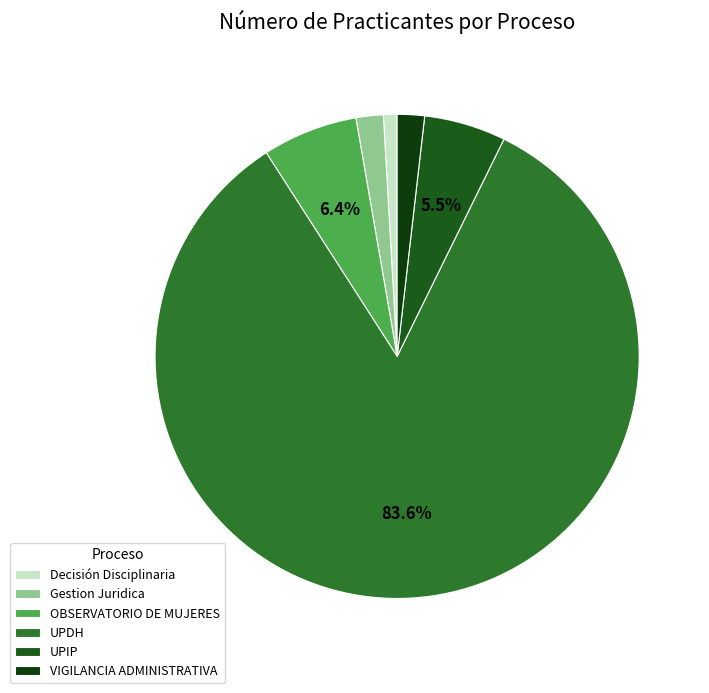

Which category has the smallest portion of the pie?

Decisión Disciplinaria